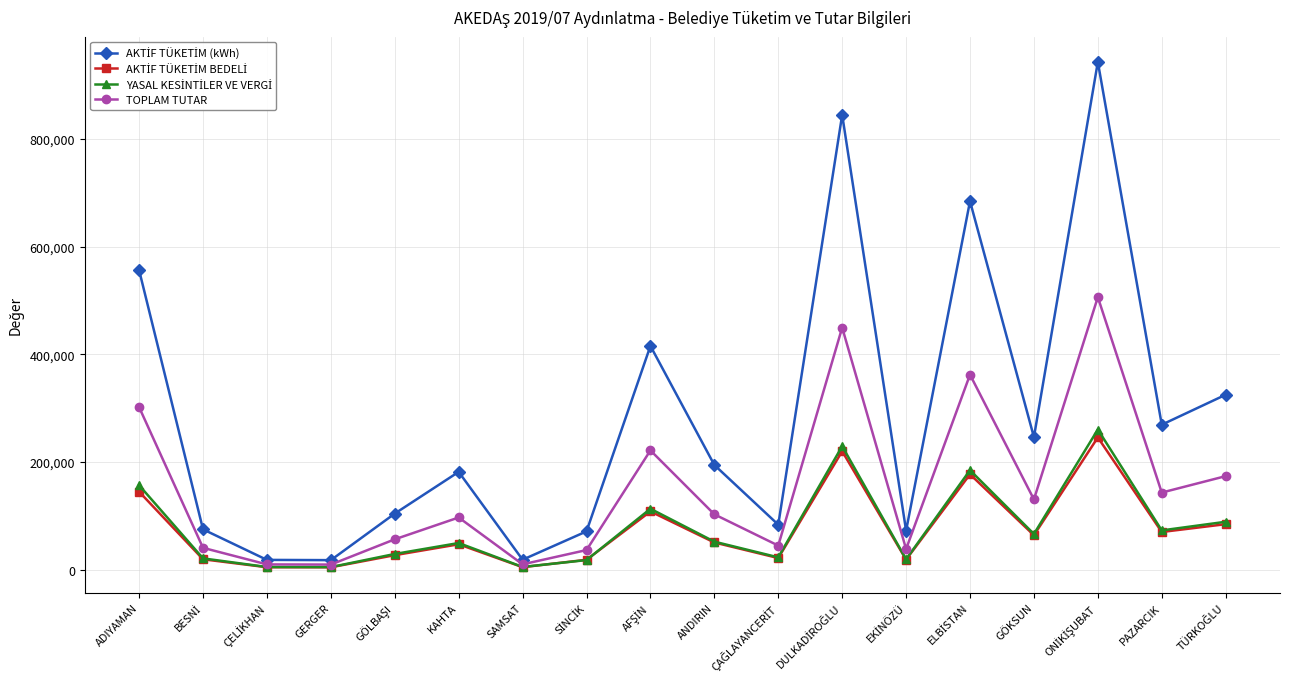

What position from the right is GERGER?

15